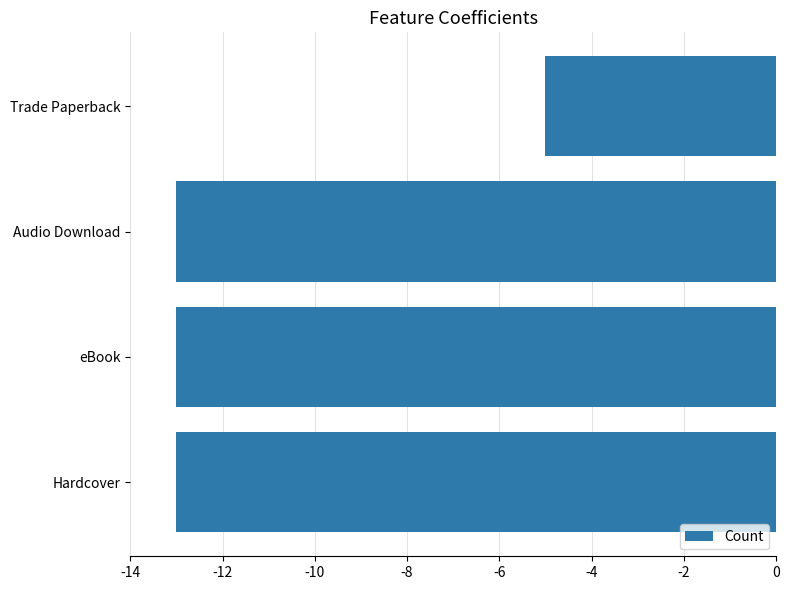

What is the difference between the maximum and second lowest values?

8